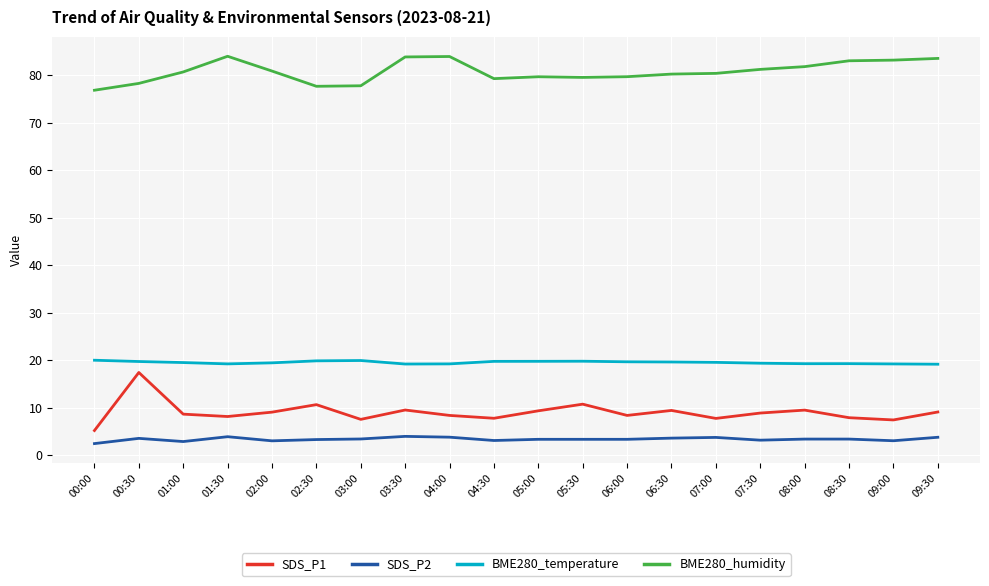

What is the difference between the highest and lowest values at 08:00?

78.4